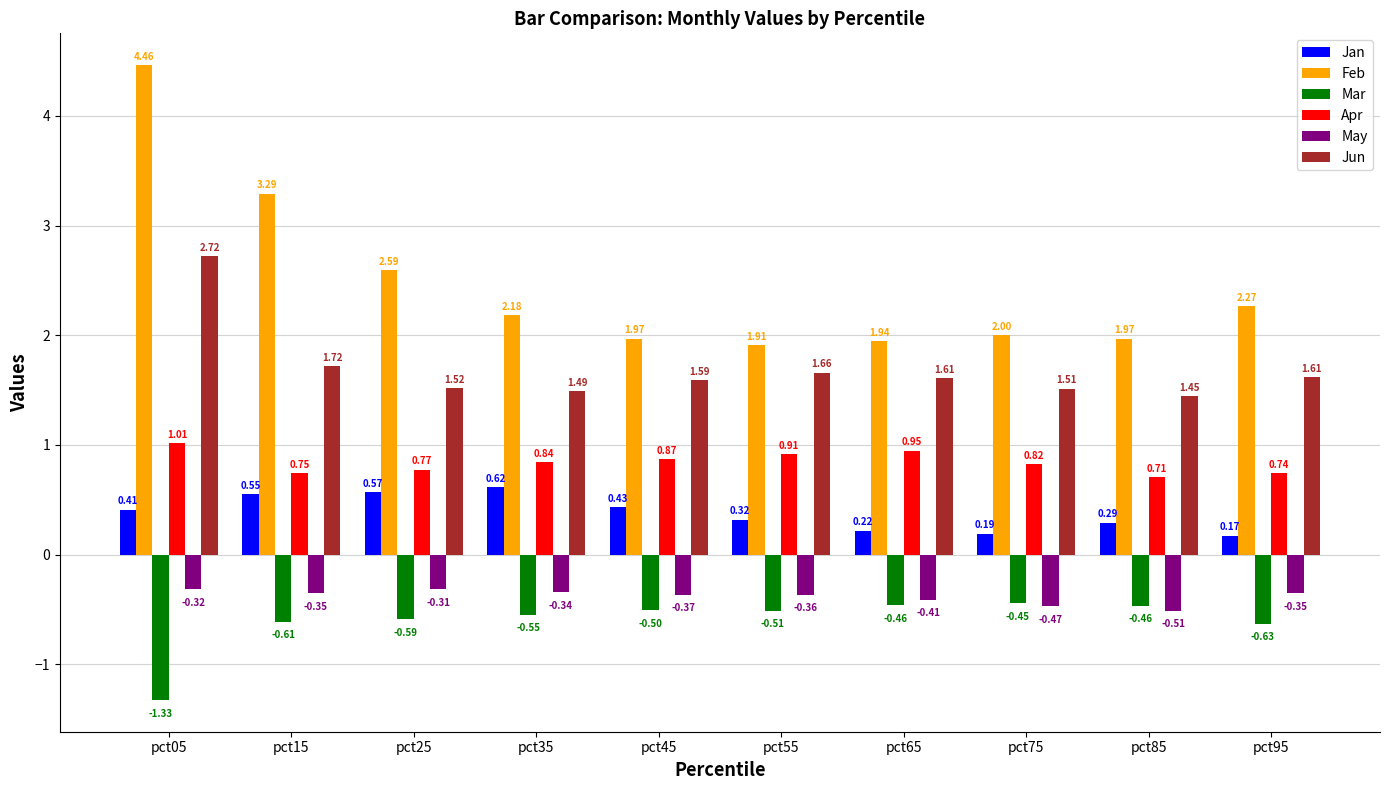

What are all the series names shown in the legend?

Jan, Feb, Mar, Apr, May, Jun